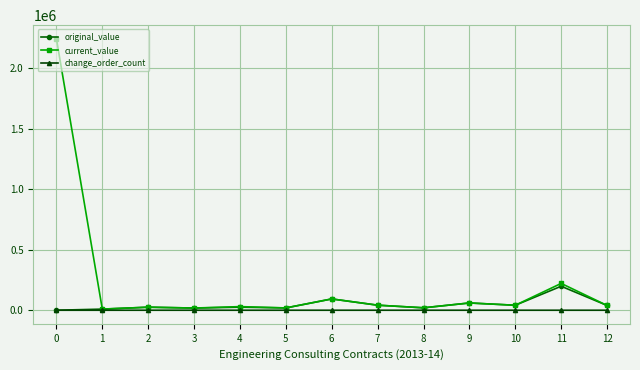

What is the average value of the change_order_count series?

0.4